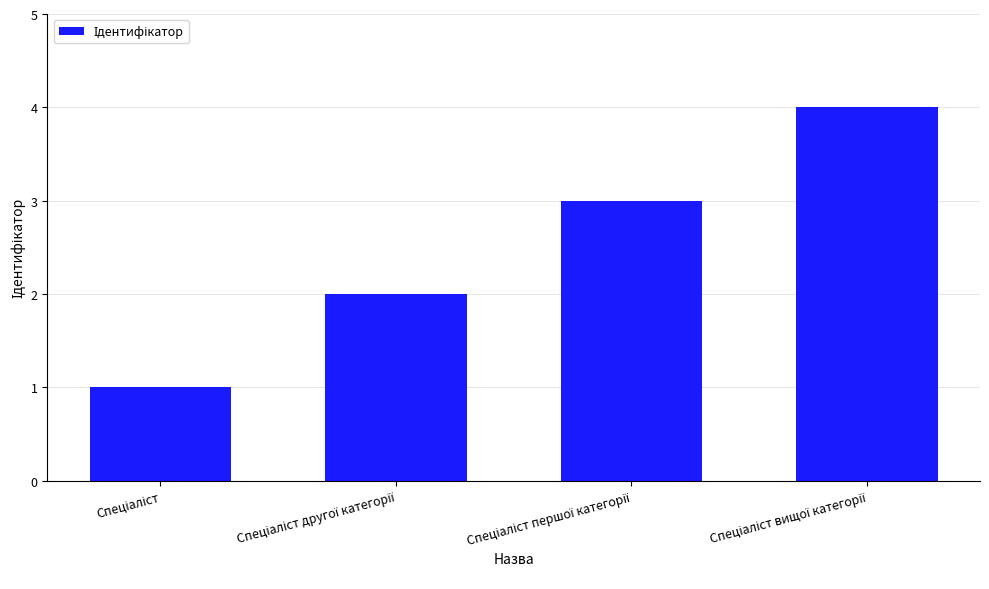

What is the difference between the maximum and minimum values?

3